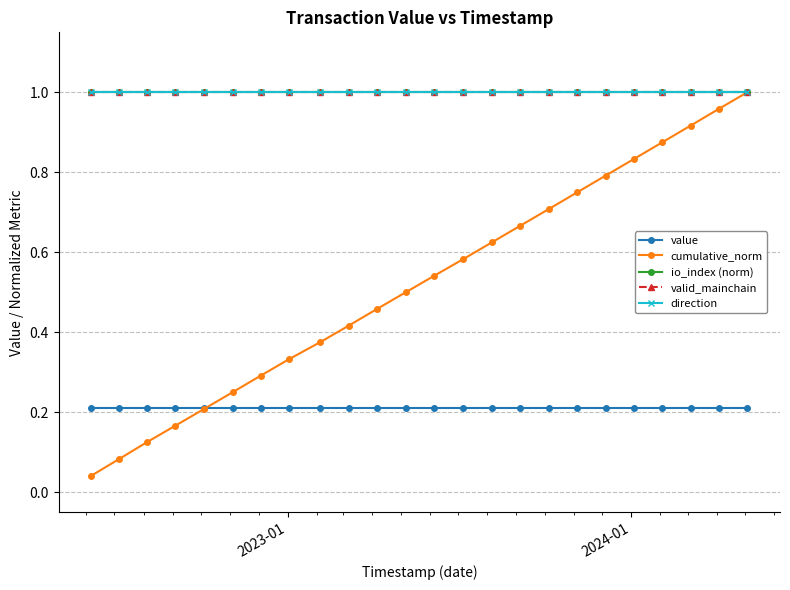

Does the chart have visible grid lines?

Yes